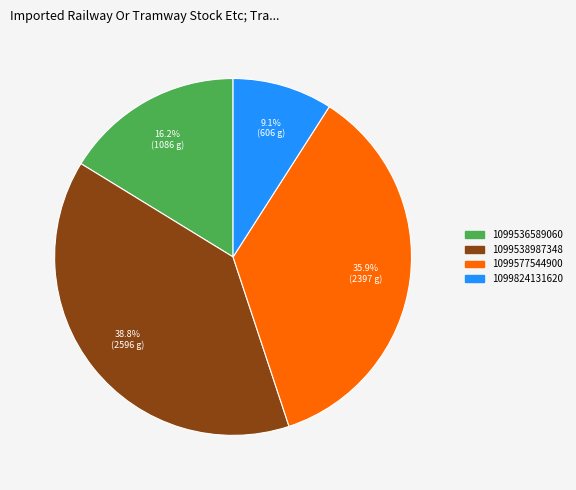

Which has a higher value, 1099577544900 or 1099536589060?

1099577544900